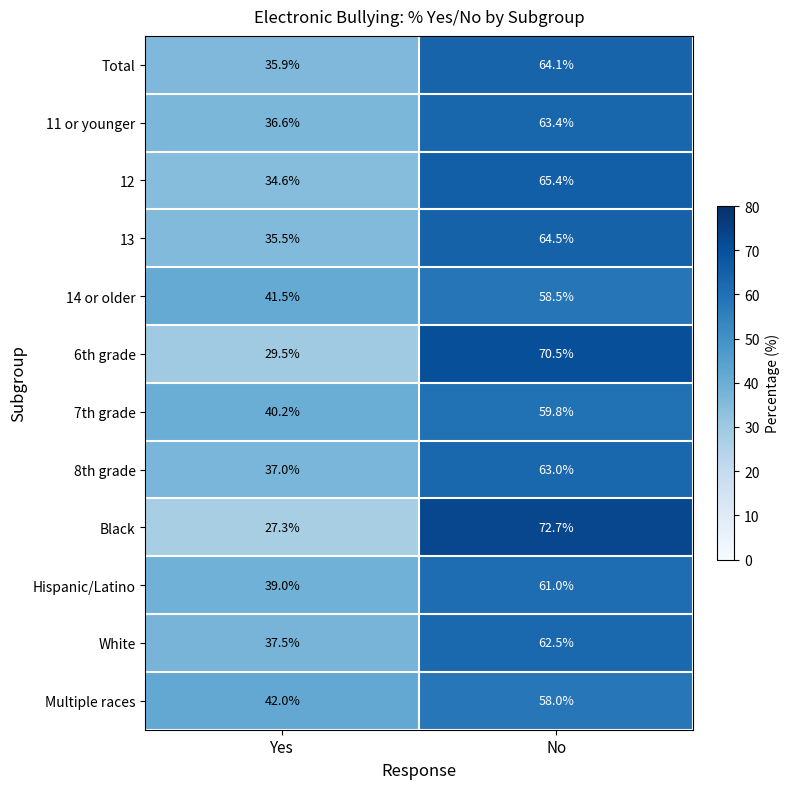

Read the Black value at No.

72.7